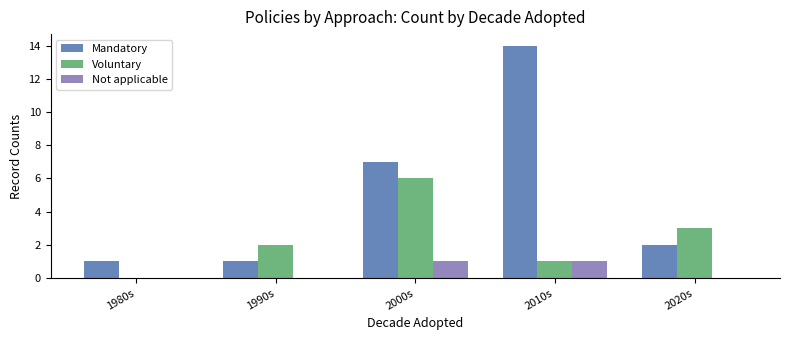

At which category is the sum across all series the highest?

2010s